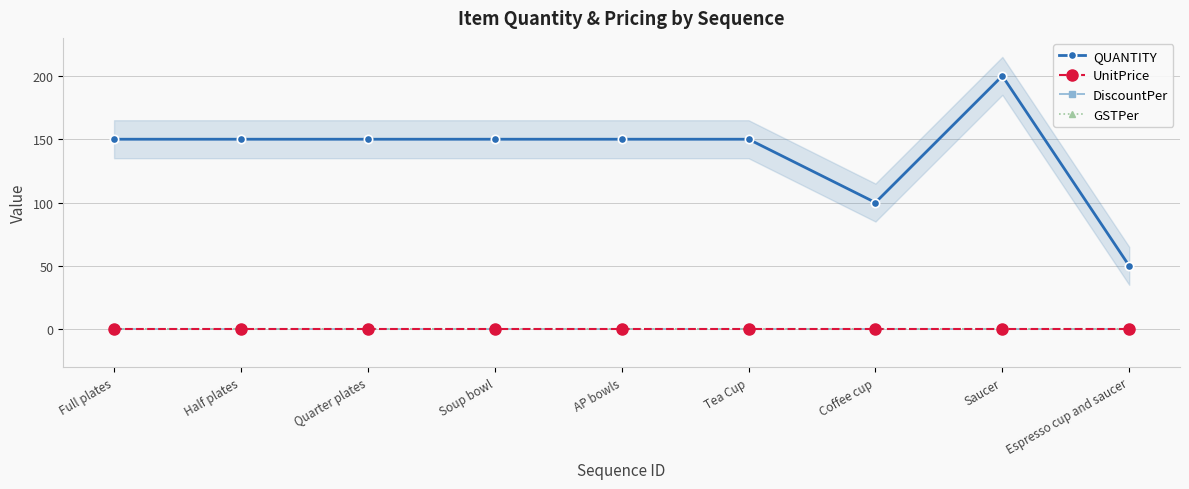

Is the value of GSTPer at Quarter plates greater than the value of QUANTITY at Half plates?

No